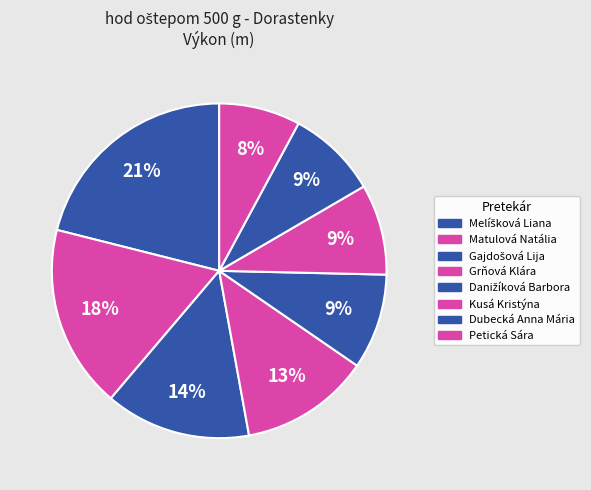

Is it true that Melíšková Liana is 21% of the pie?

True